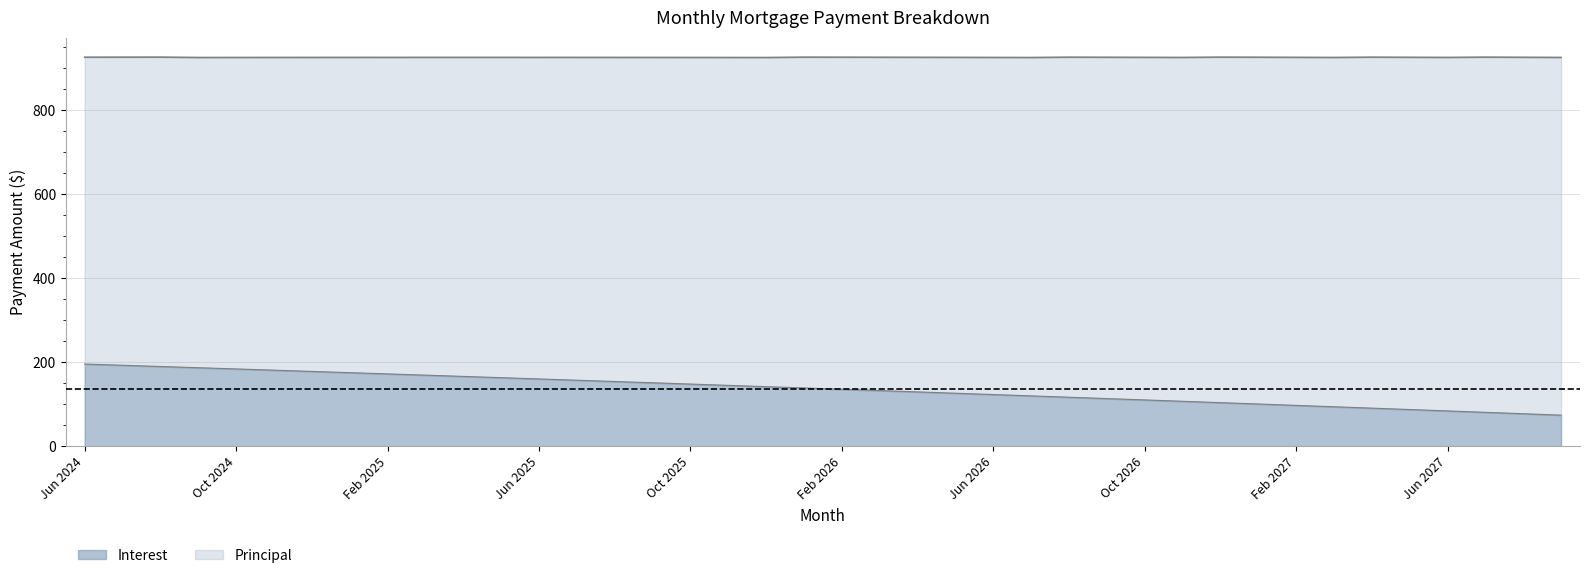

What is the maximum value shown in the chart?

195.2